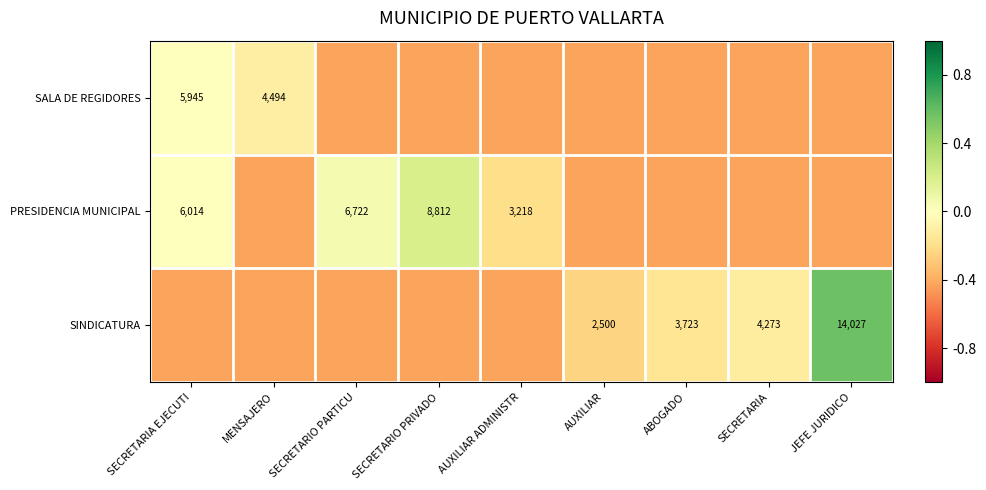

At how many categories does at least one series exceed 0?

4